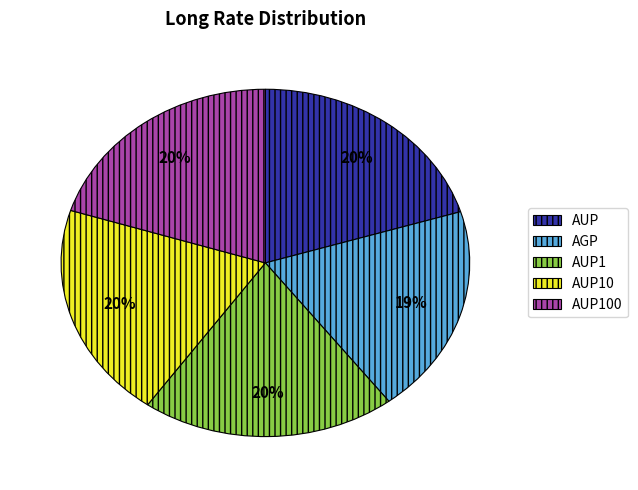

Does any single category account for the majority?

No